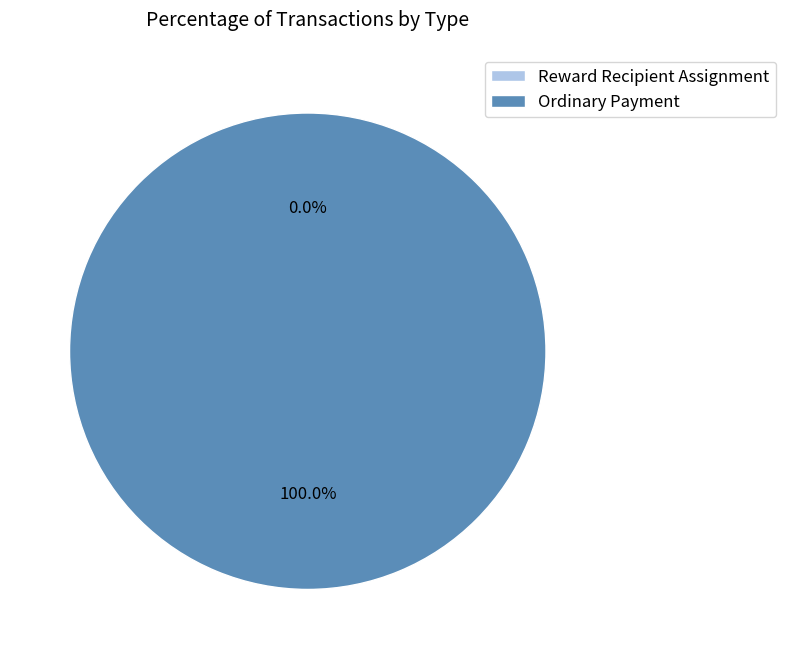

Which category has the biggest portion of the pie?

Ordinary Payment